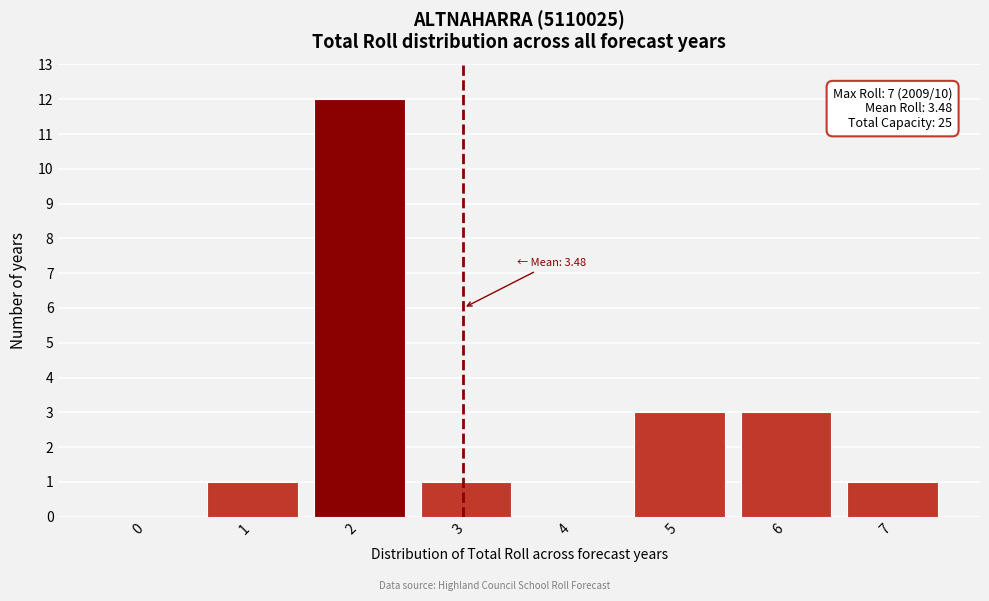

Reading right to left, extract all data points from this chart.

7=1	6=3	5=3	4=0	3=1	2=12	1=1	0=0